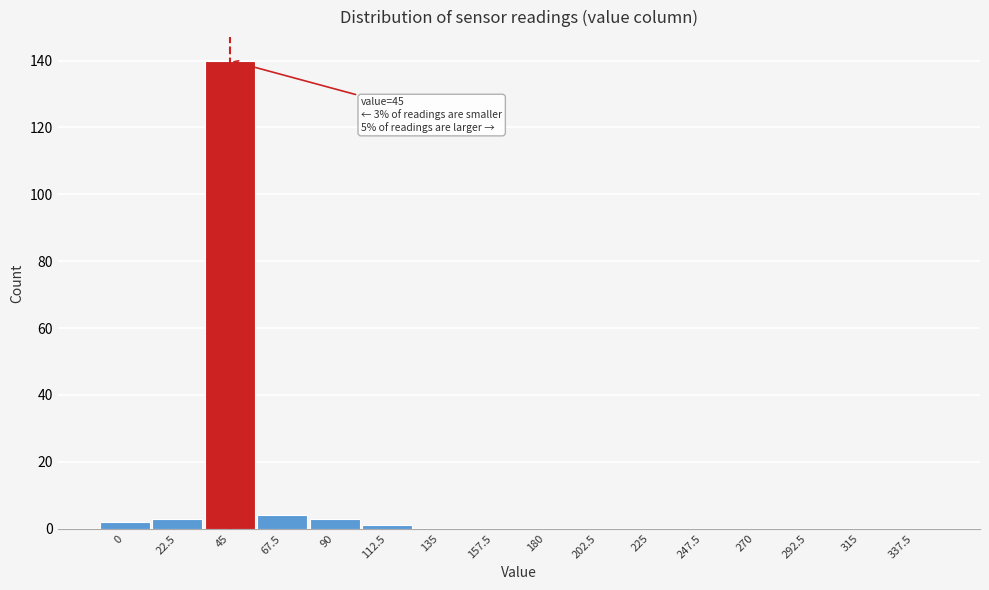

Reading left to right, what are all the values shown in this chart?

0=2	22.5=3	45=140	67.5=4	90=3	112.5=1	135=0	157.5=0	180=0	202.5=0	225=0	247.5=0	270=0	292.5=0	315=0	337.5=0